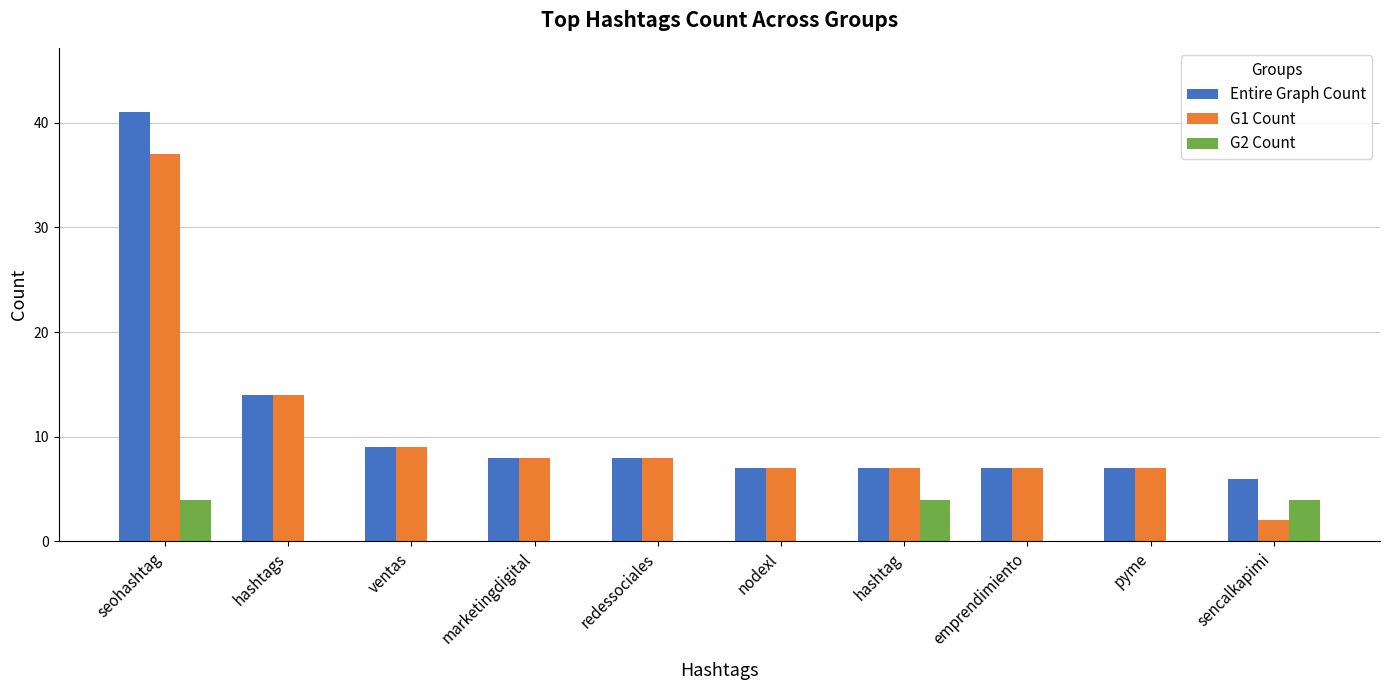

What is the highest value of the G1 Count series?

37